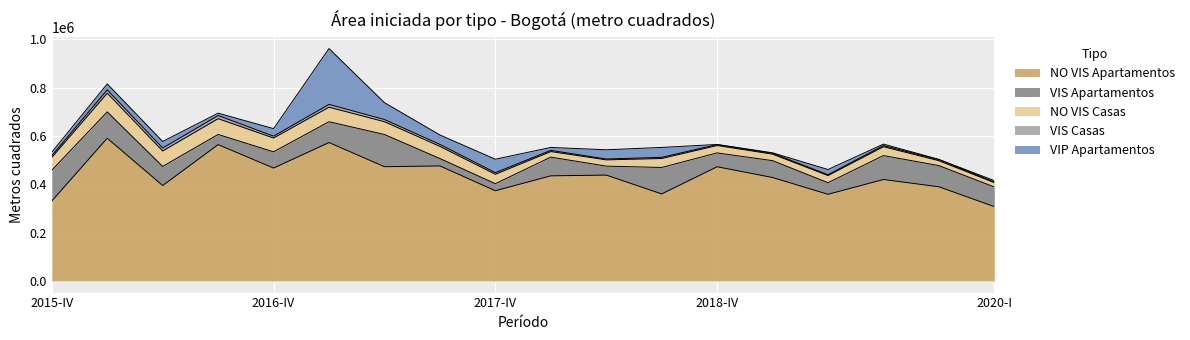

Between 2016-IV and 2019-II, which series saw the biggest shift?

NO VIS Apartamentos